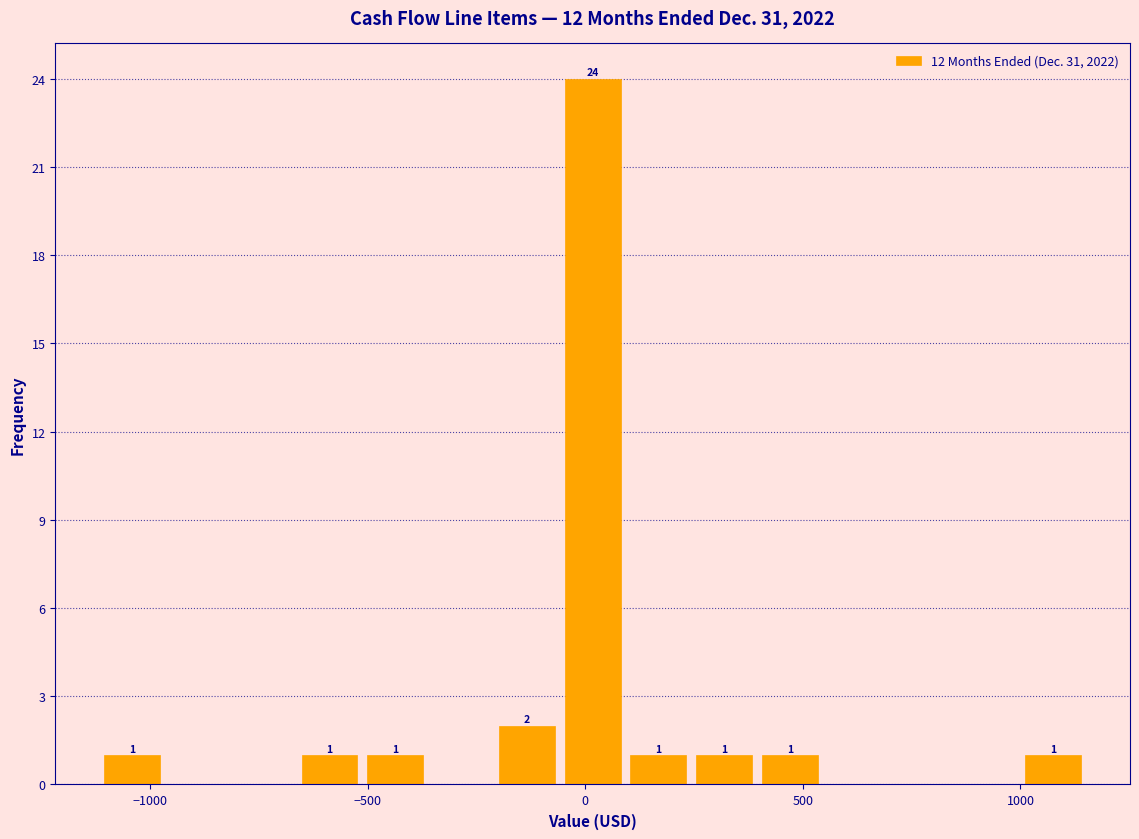

Read against the x-axis, roughly where is the centre of the tallest bar?

0